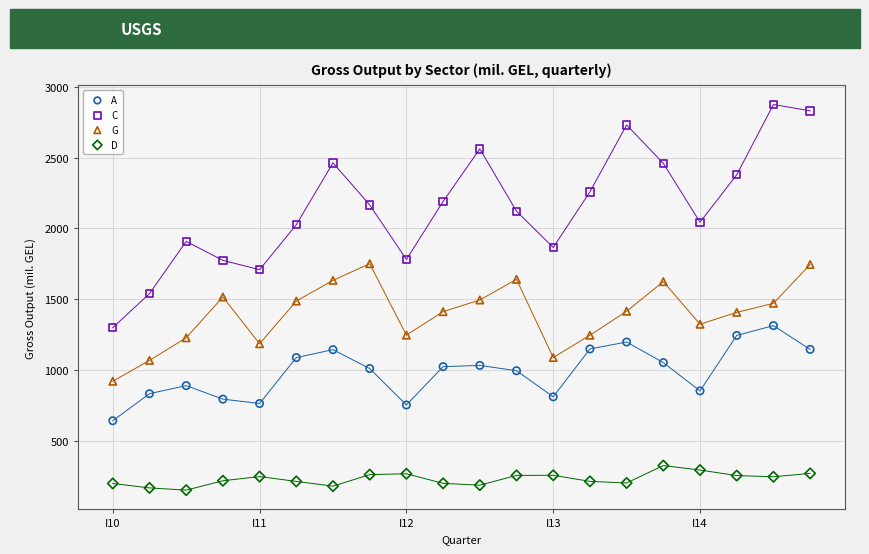

Which series reaches the minimum Y coordinate?

D